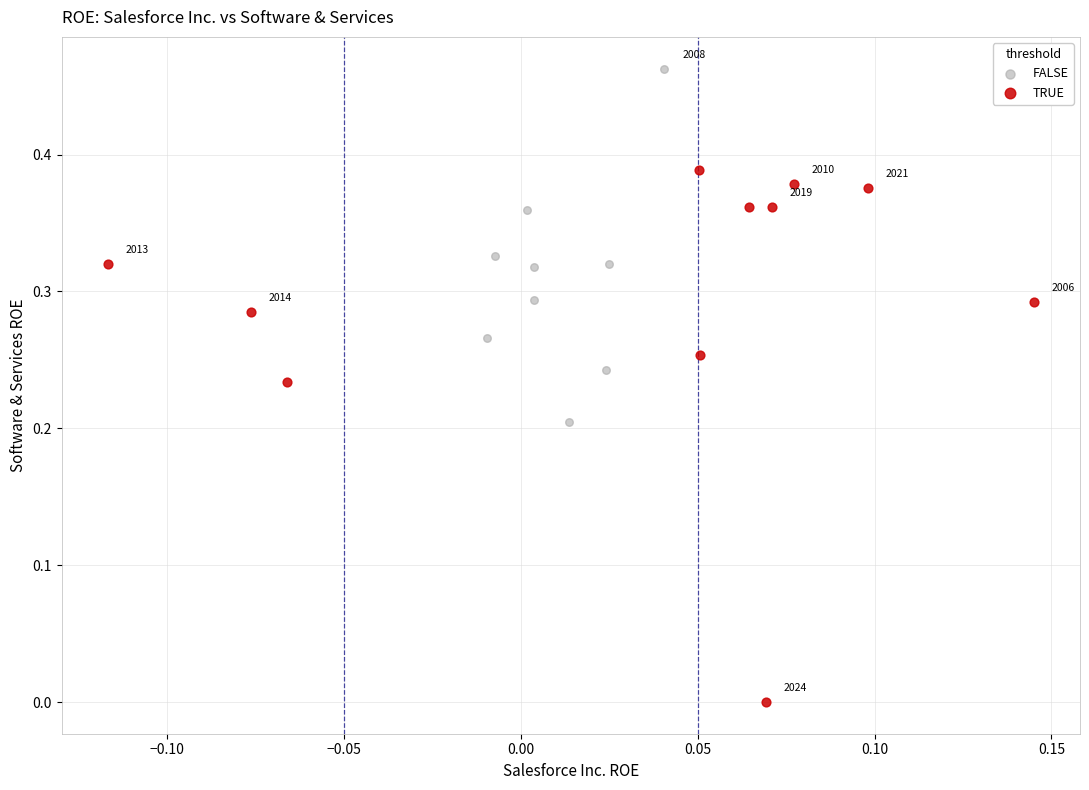

Which series contains the lowest Y value?

TRUE